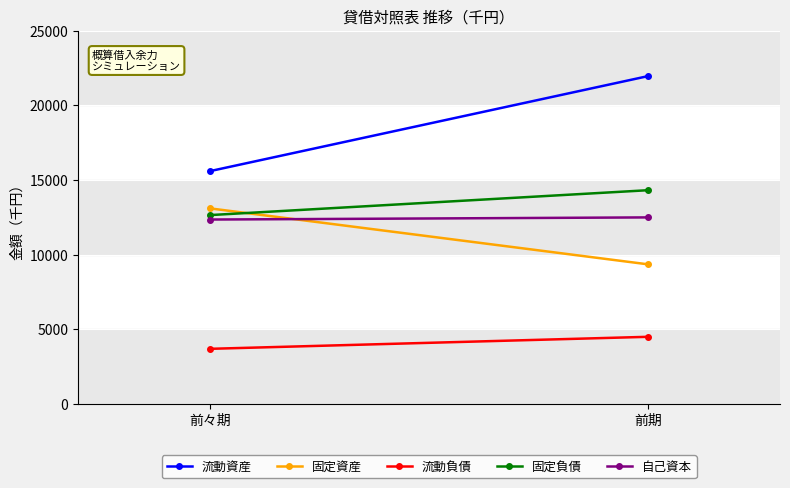

What is the sum of all 固定負債 values?

26970